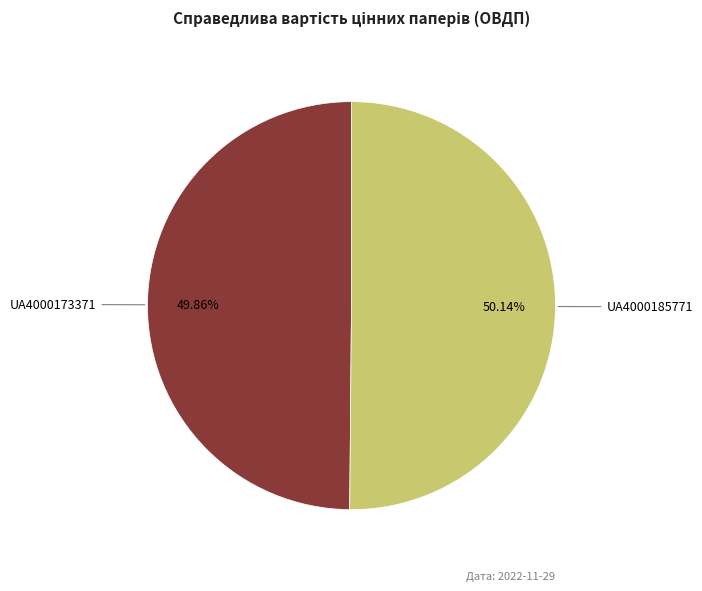

What is the ratio of the value at UA4000173371 to the value at UA4000185771?

1.0